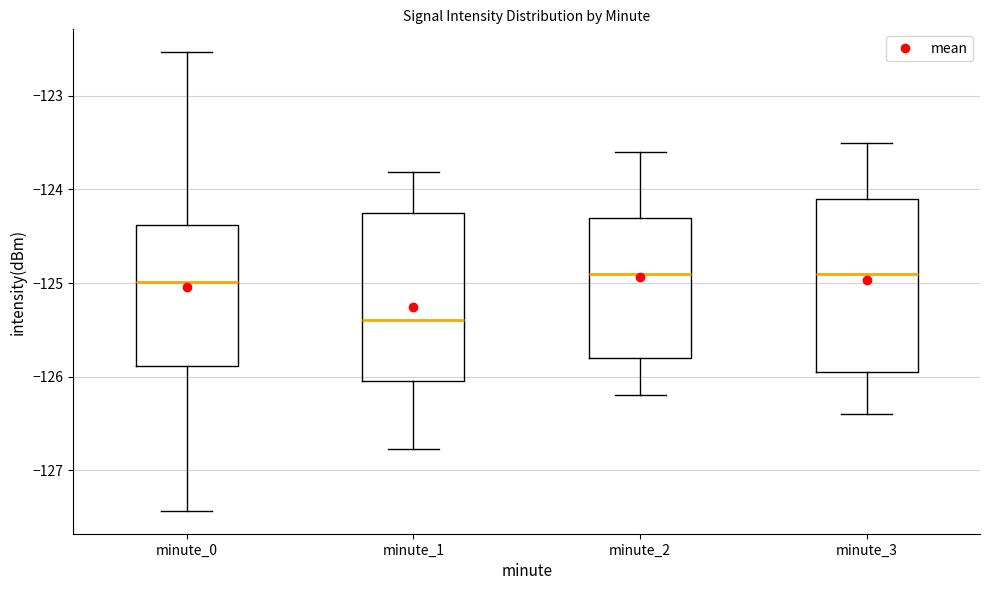

Reading left to right, transcribe this box plot: for each box, give where its median line is, the range the box spans, and where its two whiskers end, as read against the y-axis. The values are not printed on the chart, so give them approximately, as read against the axis.

minute_0: median -125.0, box -125.9 to -124.4, whiskers -127.4 to -122.5
minute_1: median -125.4, box -126.0 to -124.2, whiskers -126.8 to -123.8
minute_2: median -124.9, box -125.8 to -124.3, whiskers -126.2 to -123.6
minute_3: median -124.9, box -125.9 to -124.1, whiskers -126.4 to -123.5